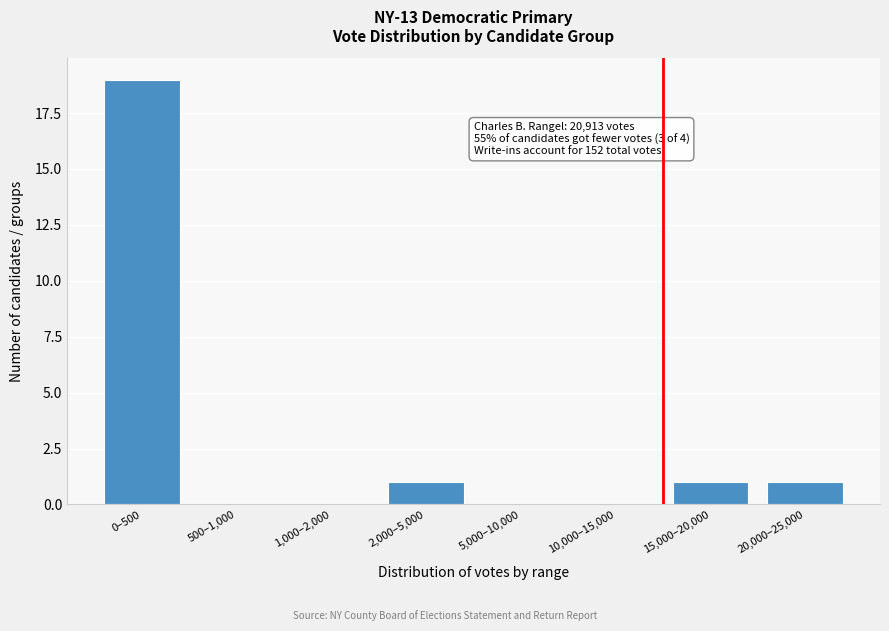

Reading left to right, extract all data points from this chart.

0–500=19	500–1,000=0	1,000–2,000=0	2,000–5,000=1	5,000–10,000=0	10,000–15,000=0	15,000–20,000=1	20,000–25,000=1